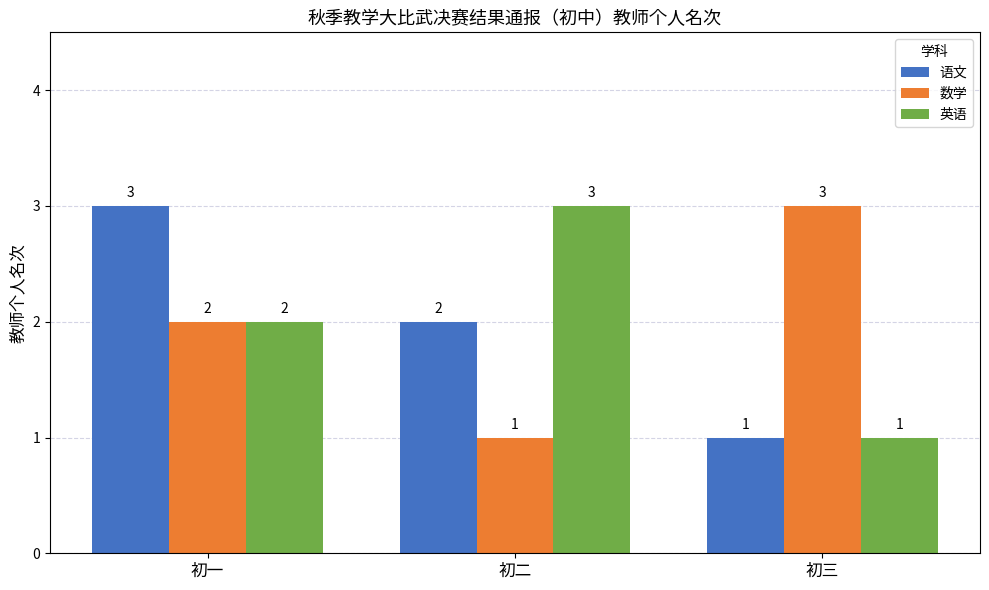

Rank the categories by 语文 value from highest to lowest.

初一, 初二, 初三